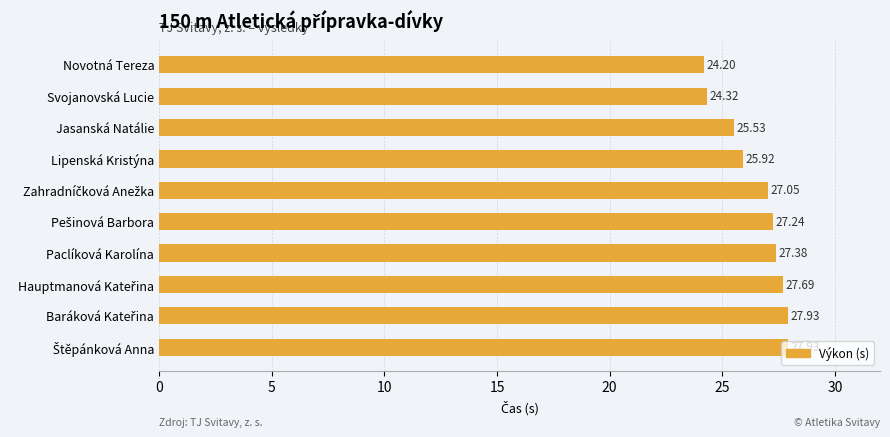

What is the label of the 4th bar from the top?

Lipenská Kristýna